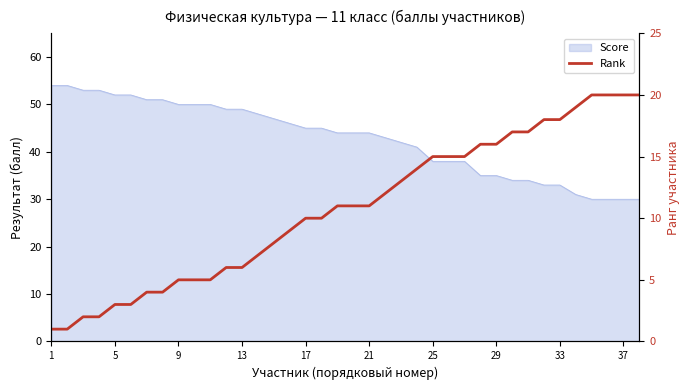

How many categories are shown in the chart?

38